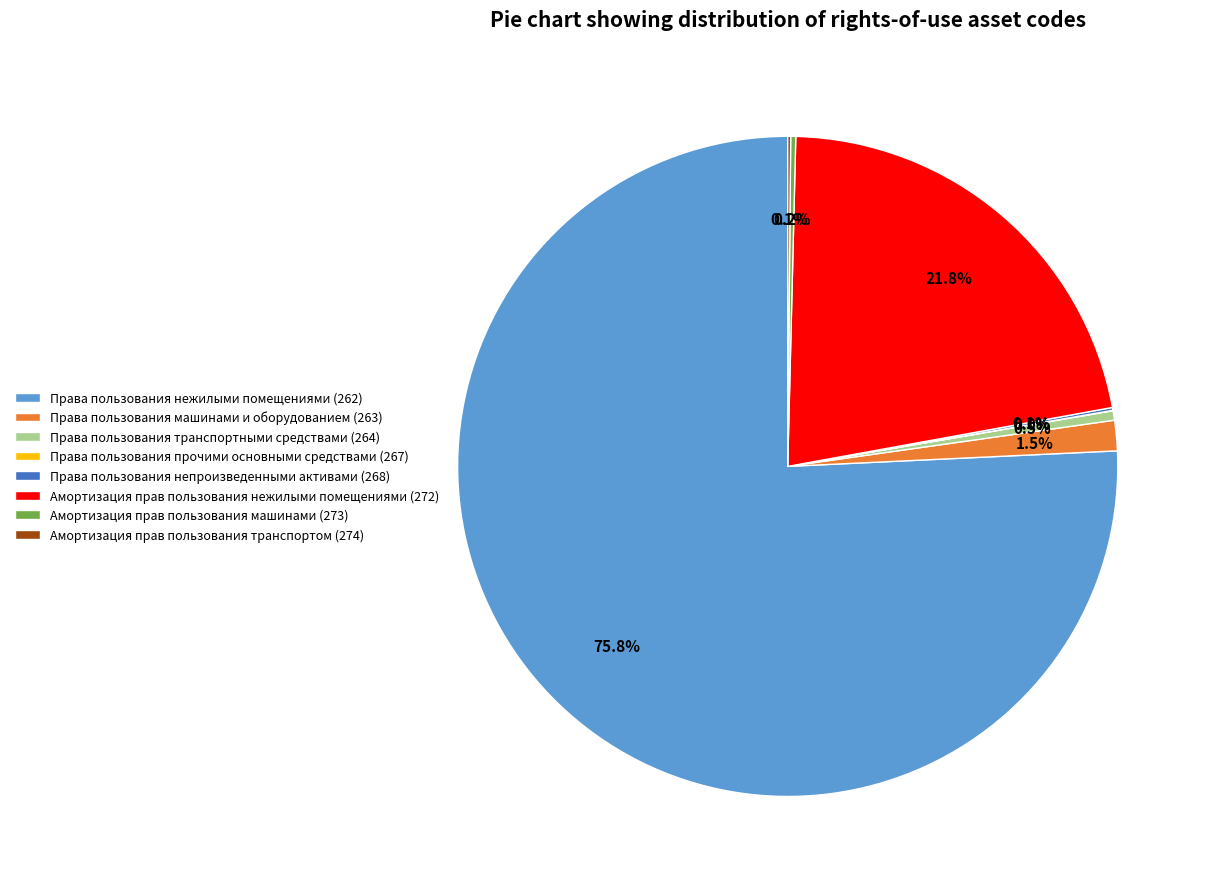

Do Амортизация прав пользования нежилыми помещениями (272) and Права пользования транспортными средствами (264) together represent more than half of the pie?

No